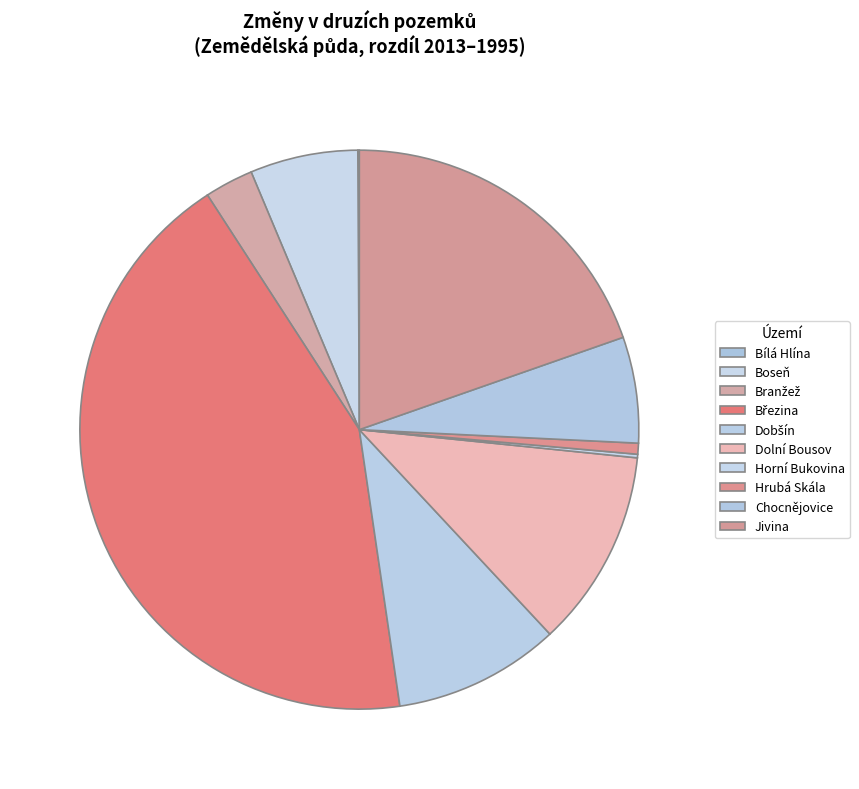

Does Horní Bukovina account for over 50% of the chart?

No